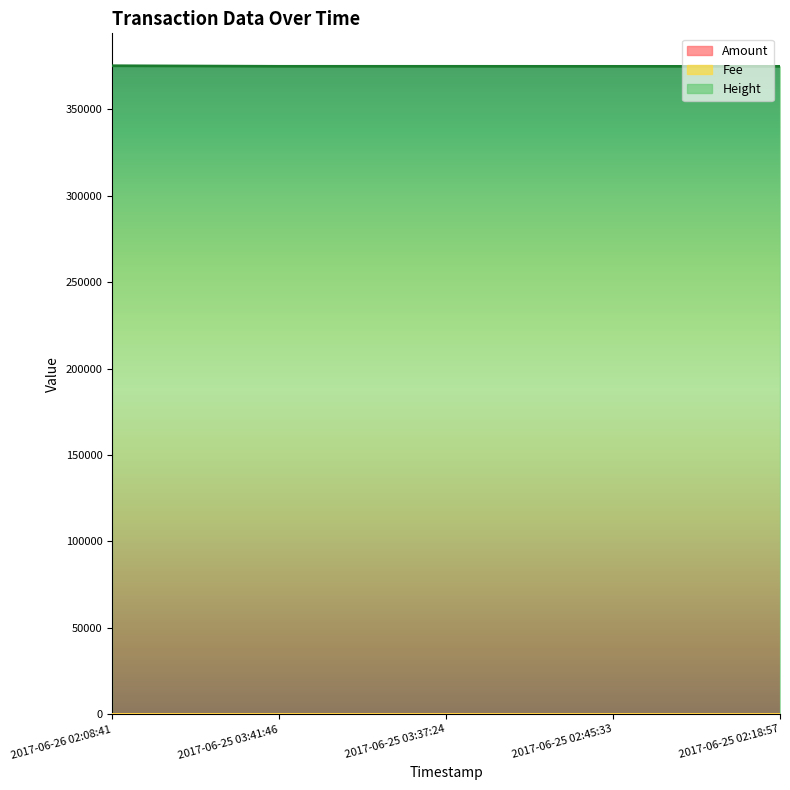

True or false: Height and Amount cross at least once.

False